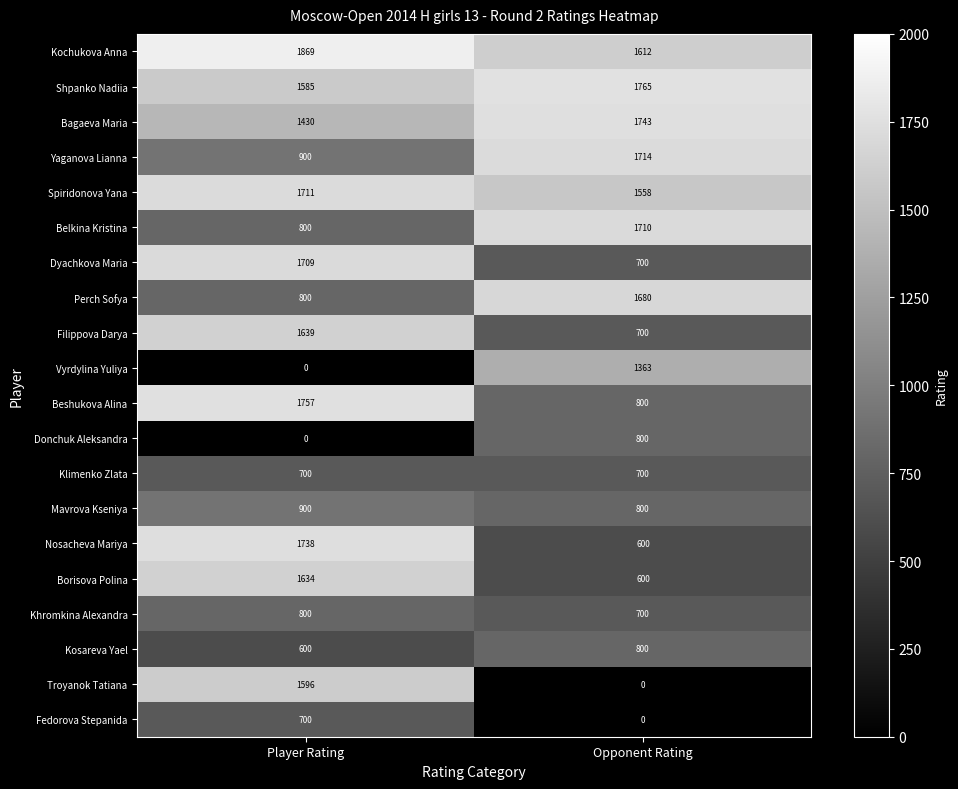

Which label corresponds to the largest value in the chart?

Player Rating